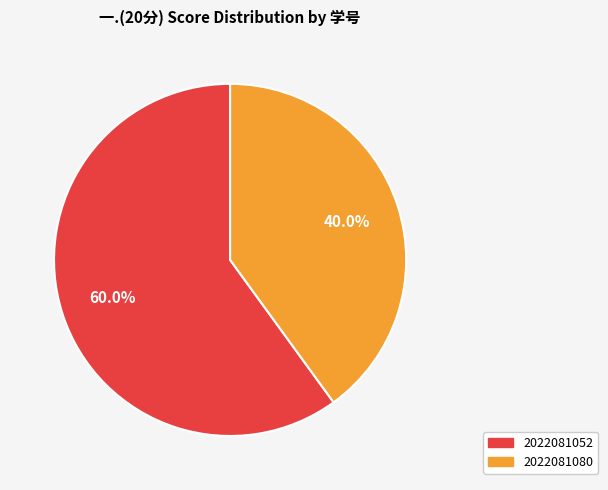

What is the largest slice in the pie chart?

2022081052